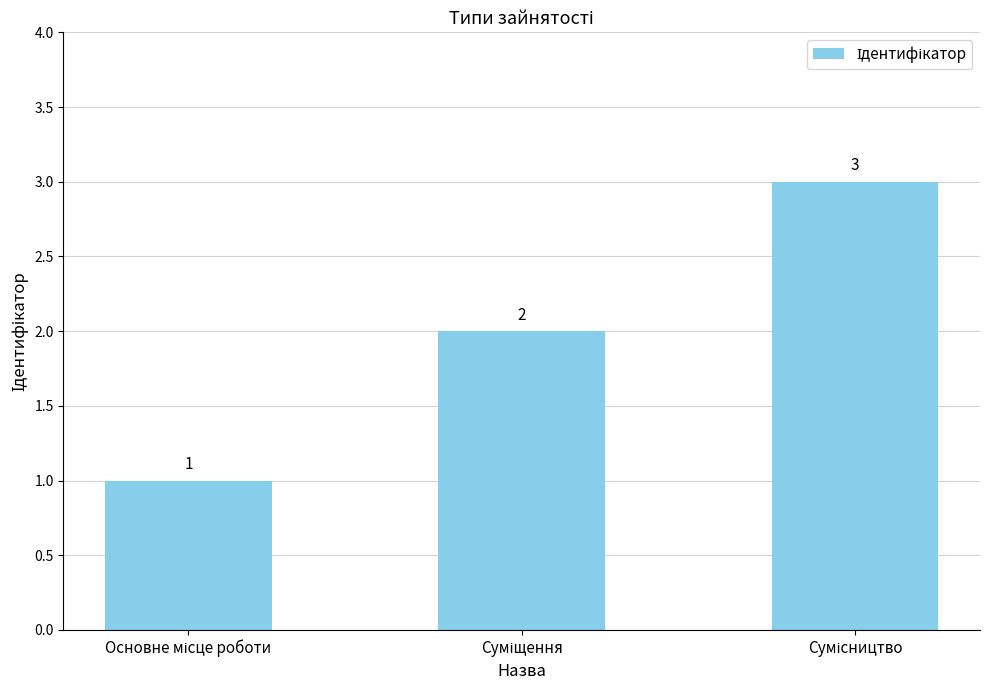

What is the value of the 3rd bar from the left?

3